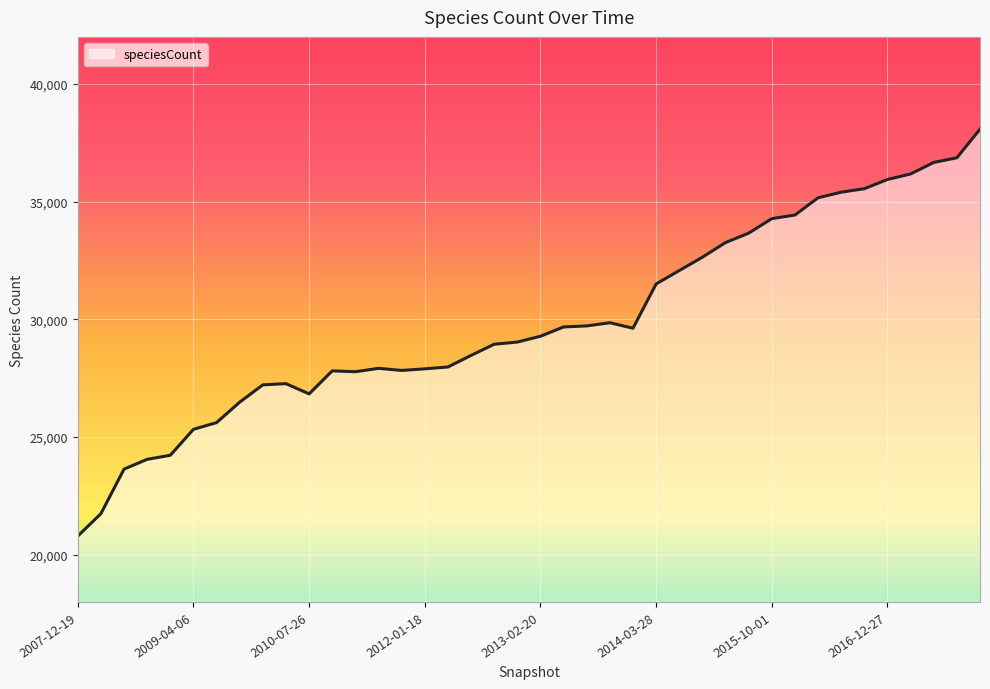

What is the smallest value displayed?

20797